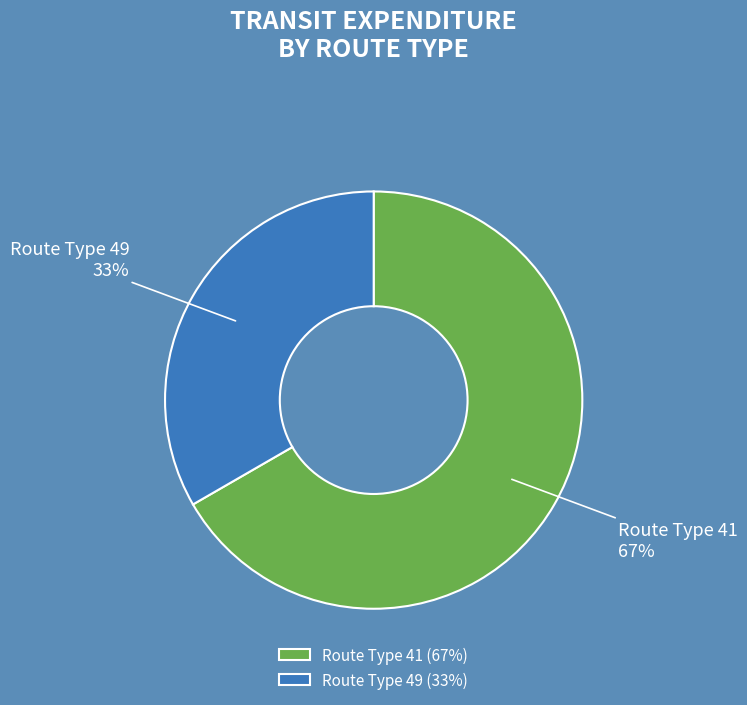

Does Route Type 49 represent more than half of the total?

No